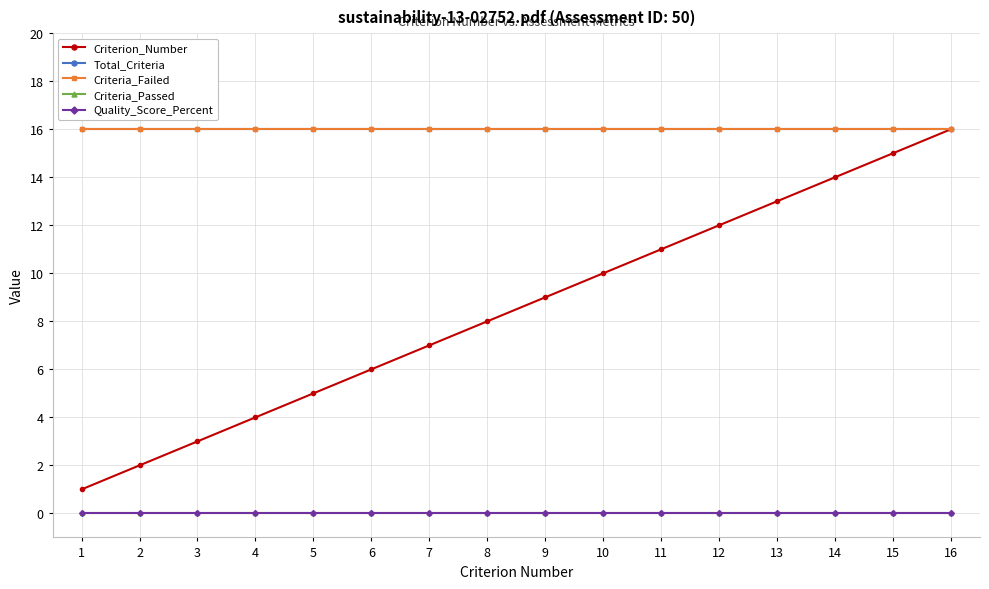

Does the chart have visible grid lines?

Yes